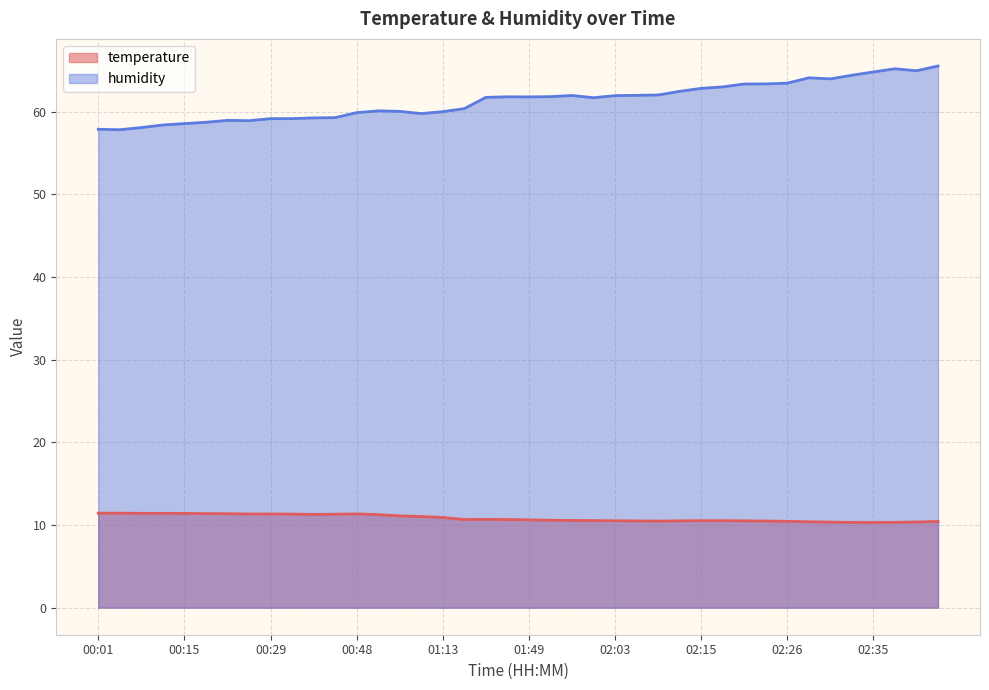

Between 00:48 and 01:58, which series saw the biggest shift?

humidity